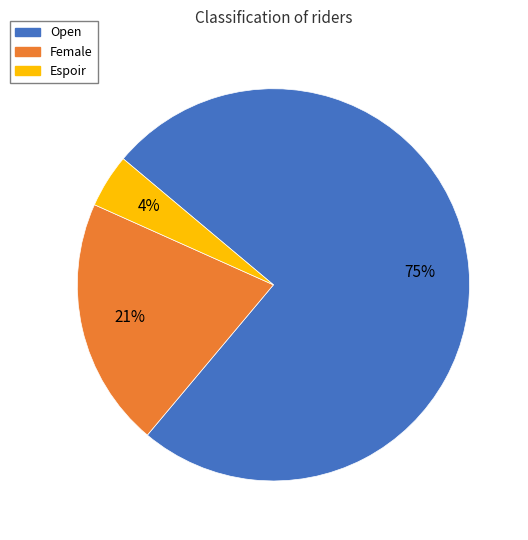

Is it true that Female is 31% of the pie?

False